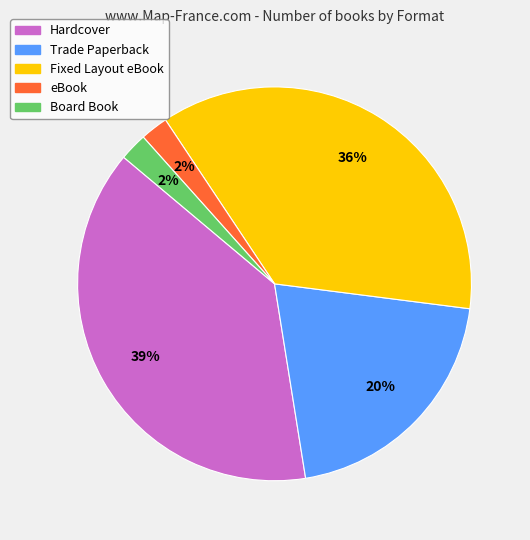

Count the number of slices in the pie.

5